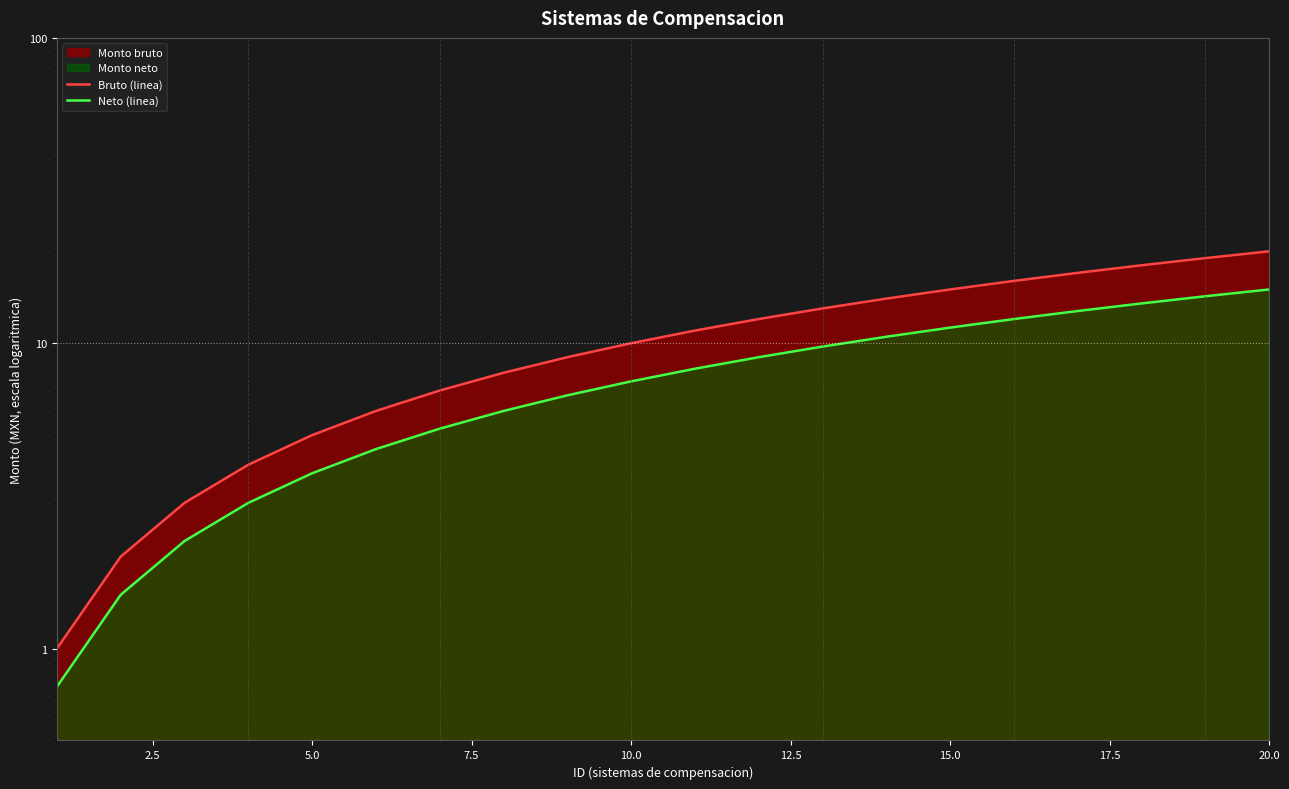

Rank the series by their average value, from highest to lowest.

Bruto (linea), Neto (linea)